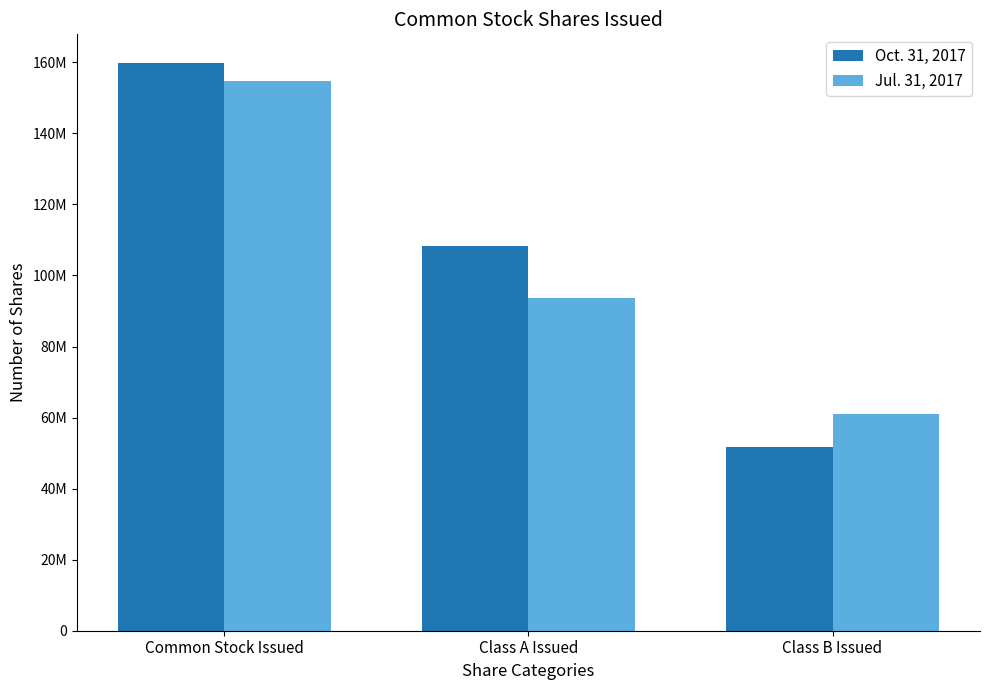

Where is Jul. 31, 2017 nearest to the value 107851434?

Class A Issued